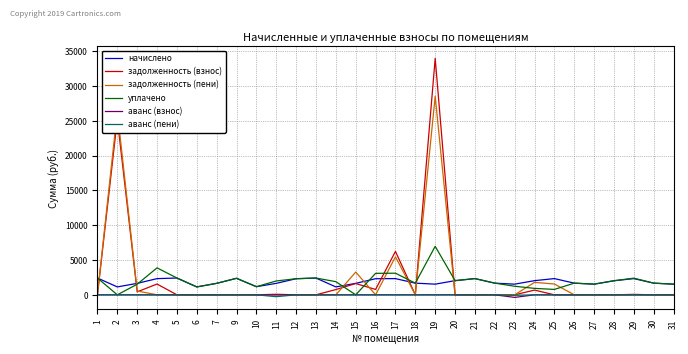

What is the difference between the maximum and minimum values in the задолженность (взнос) series?

33994.3